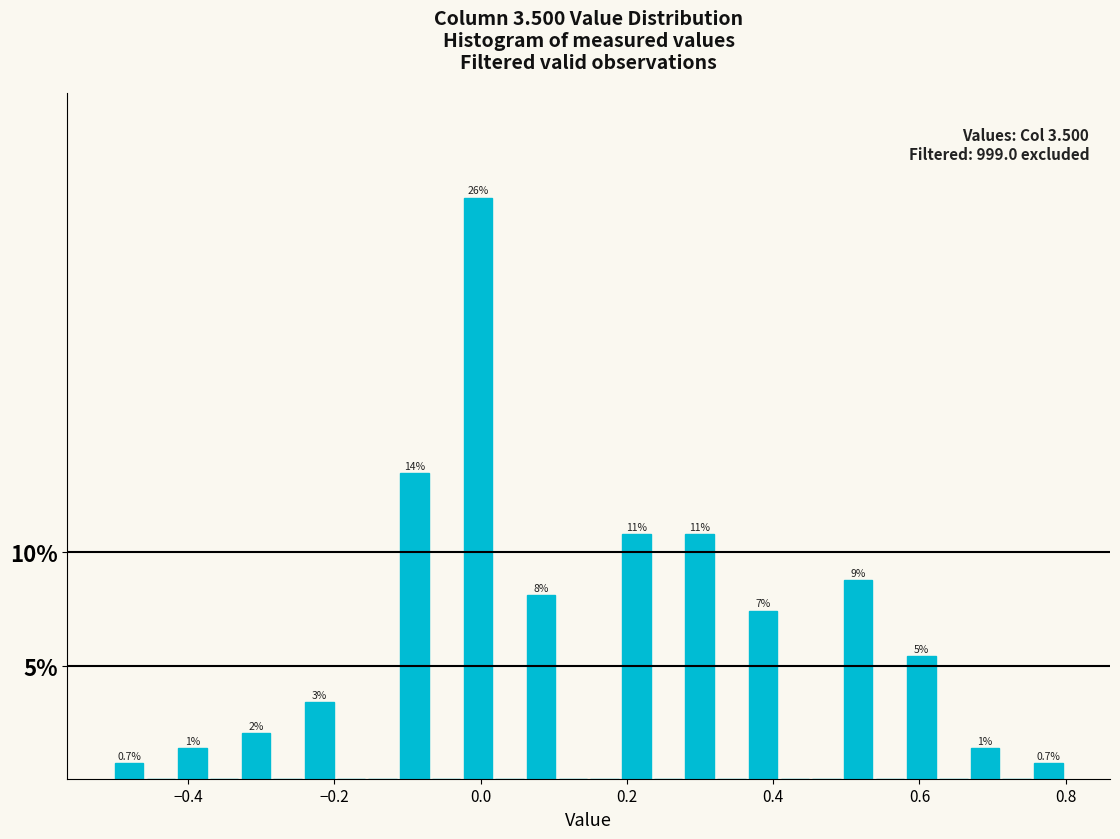

Around what value on the x-axis is the tallest bar? Give the approximate position of its centre, as read against the axis.

0.00